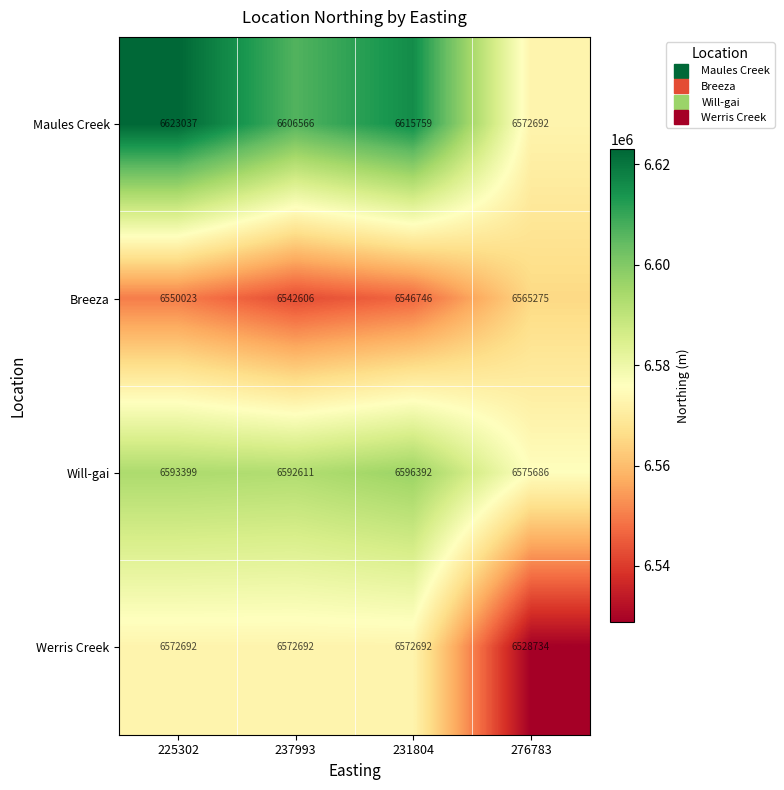

Which series has the largest total across all categories?

Maules Creek